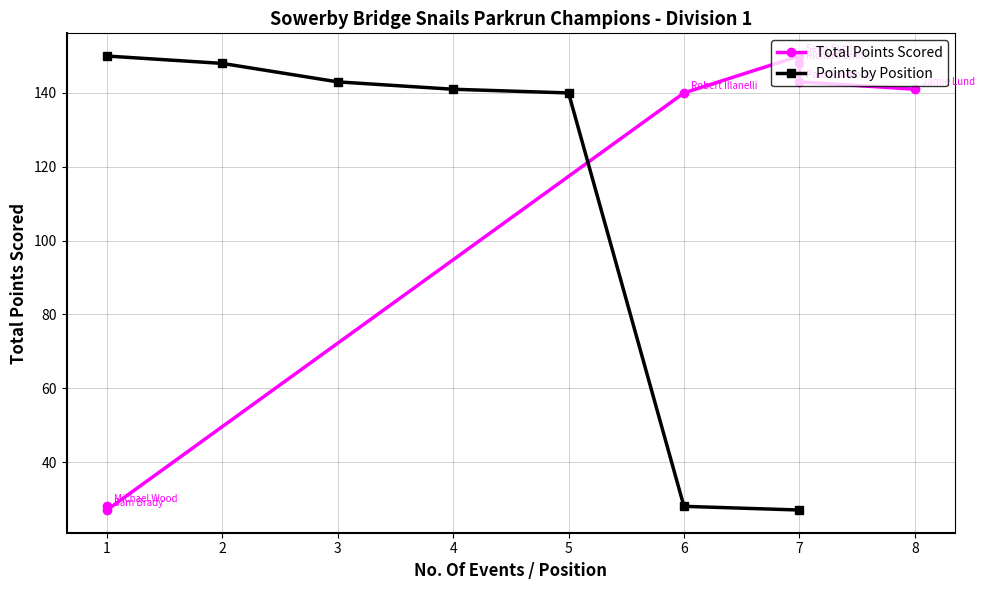

The Points by Position series shows 243 at 3. True or false?

False